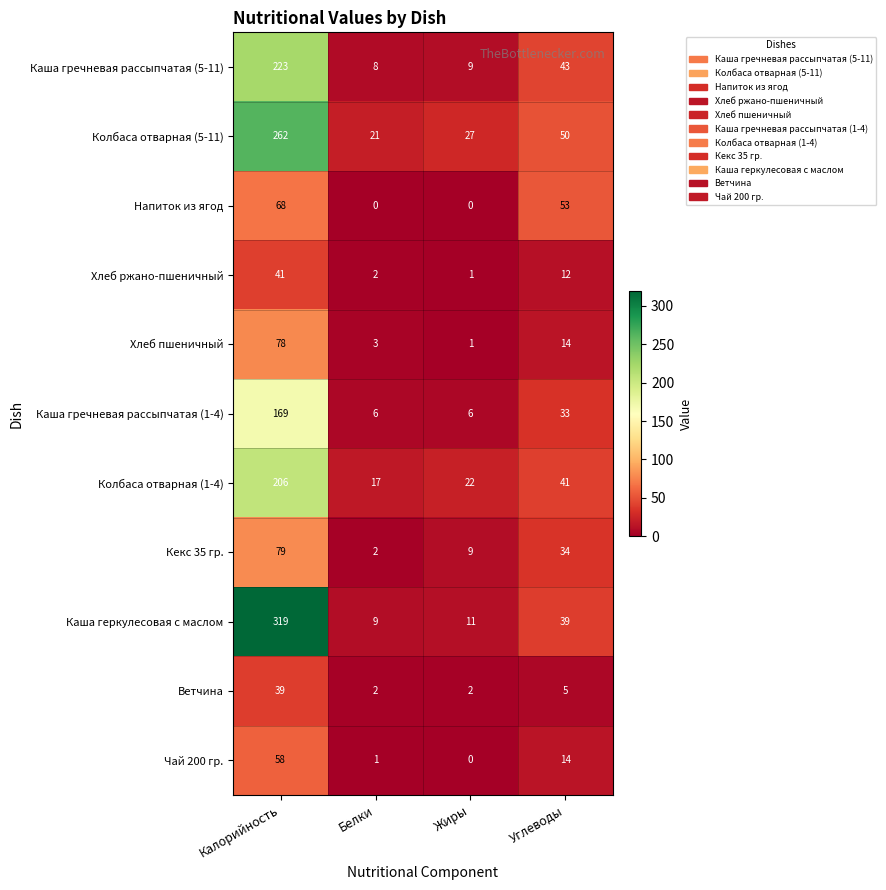

How many data points does each series have?

4